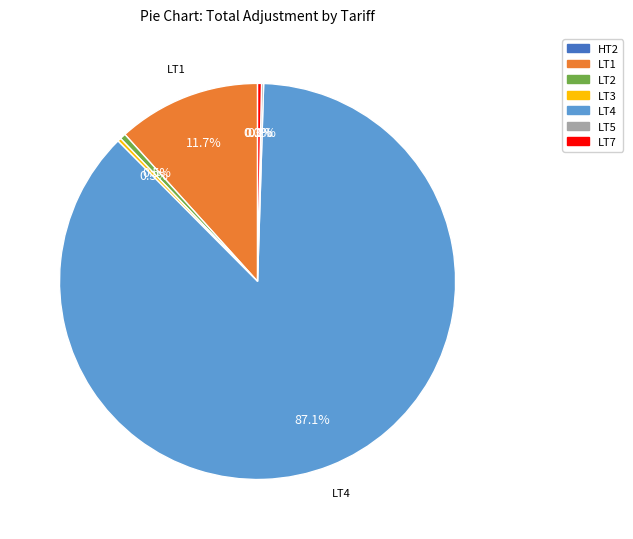

Between LT4 and LT3, which is larger?

LT4